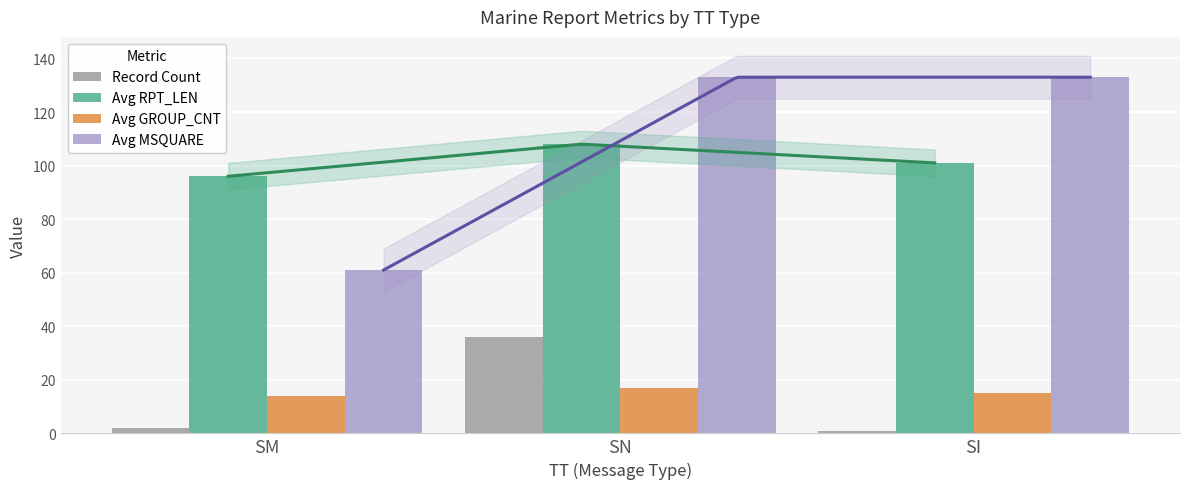

What is the difference between the maximum and minimum values in the Record Count series?

35